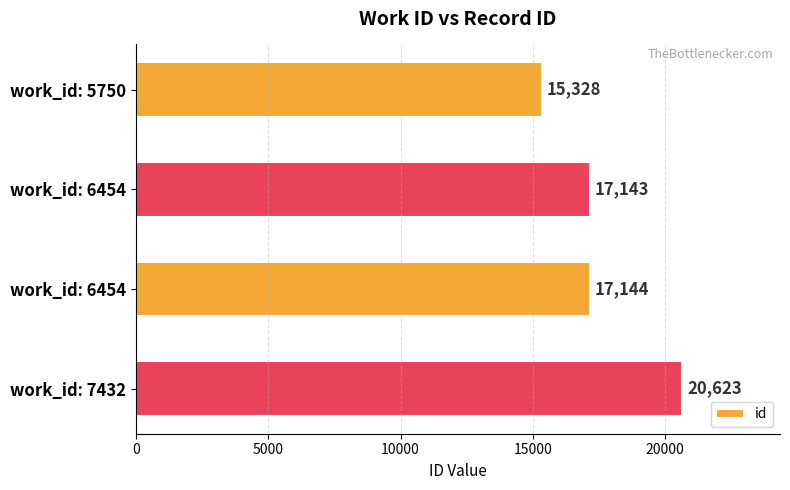

What is the minimum value shown in the chart?

15328